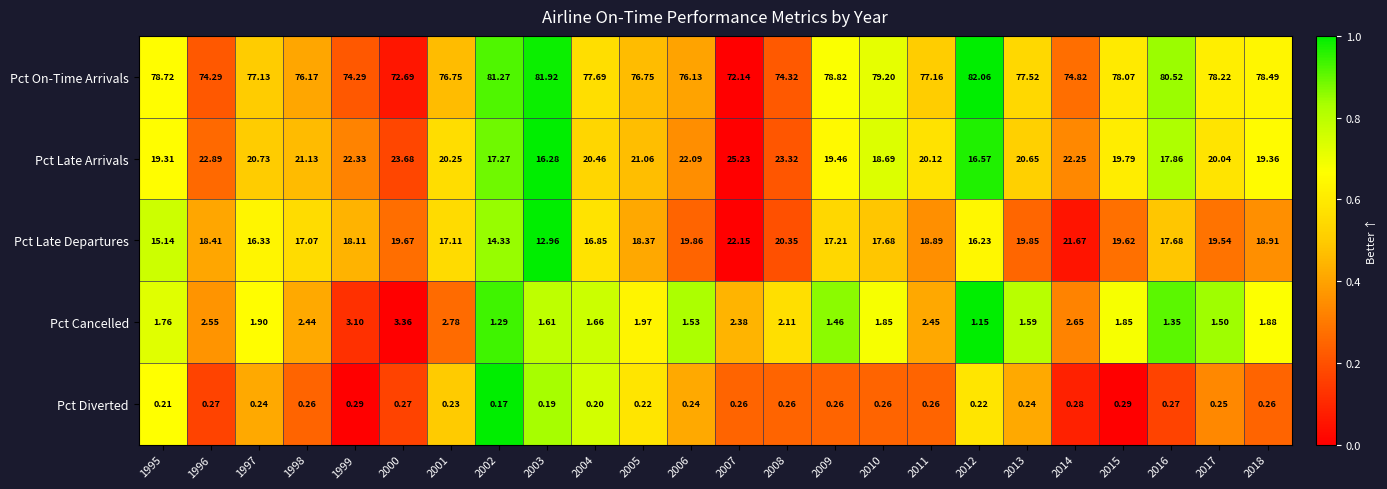

Rank the series at 2001 from lowest to highest value.

Pct Diverted, Pct Cancelled, Pct Late Departures, Pct Late Arrivals, Pct On-Time Arrivals